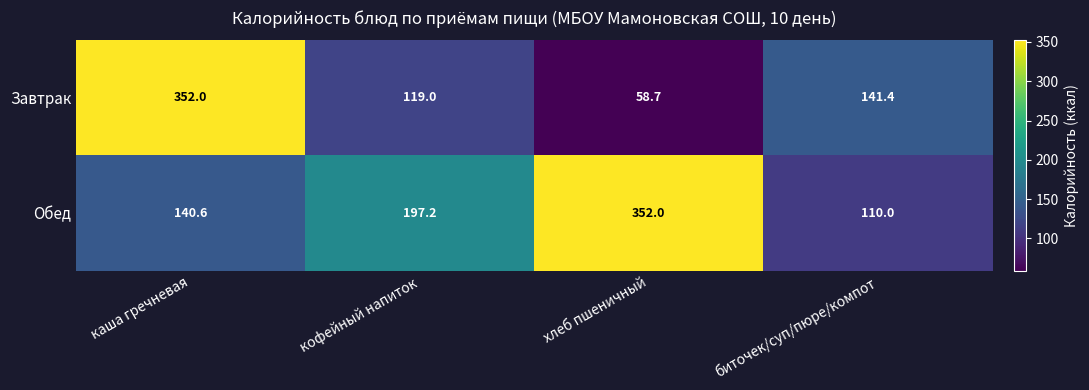

Which category has the highest value in the Завтрак series?

каша гречневая